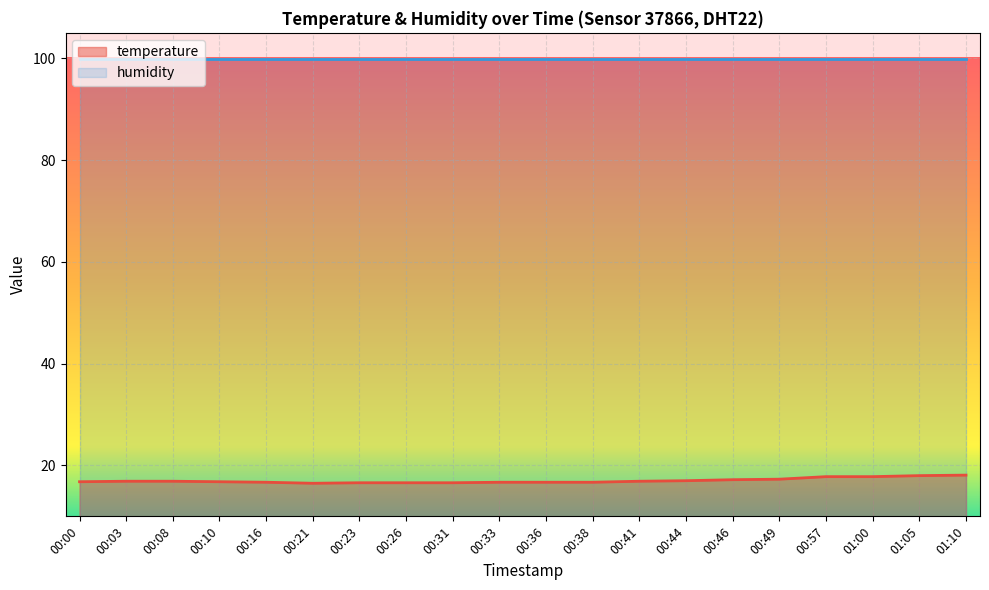

What is the label of the 17th point from the right?

00:10